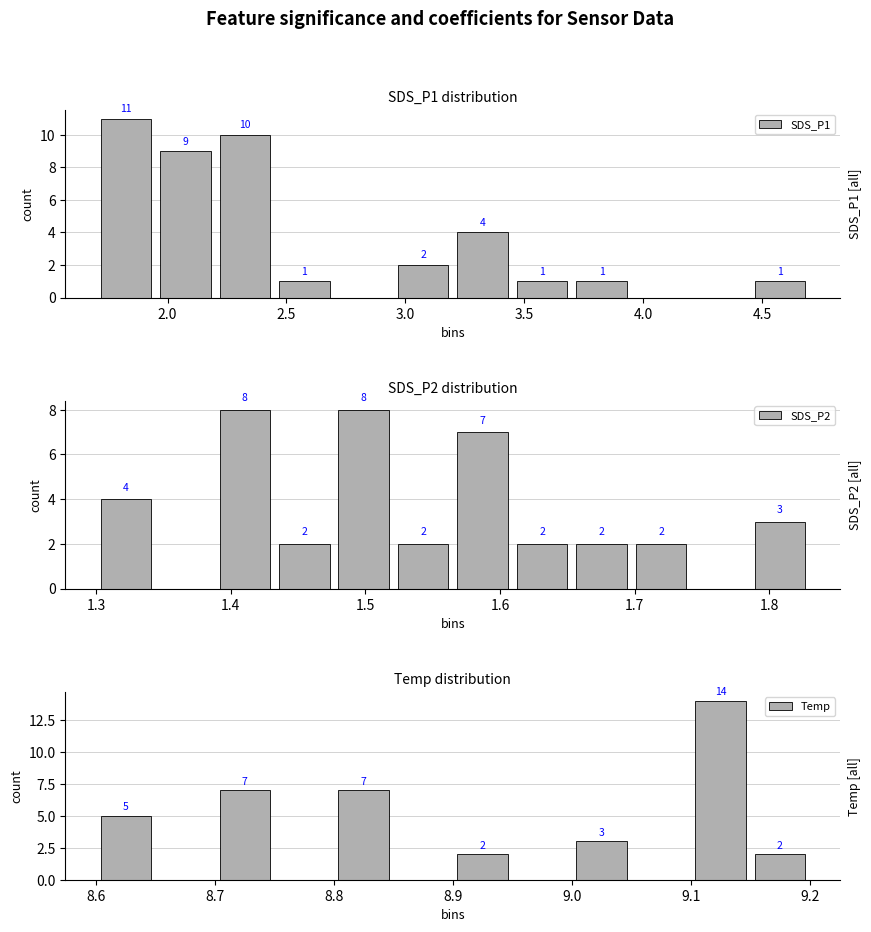

Reading left to right, what are all the values shown in this chart?

SDS_P1: 11	9	10	1	0	2	4	1	1	0	0	1
SDS_P2: 4	0	8	2	8	2	7	2	2	2	0	3
Temp: 5	0	7	0	7	0	2	0	3	0	14	2